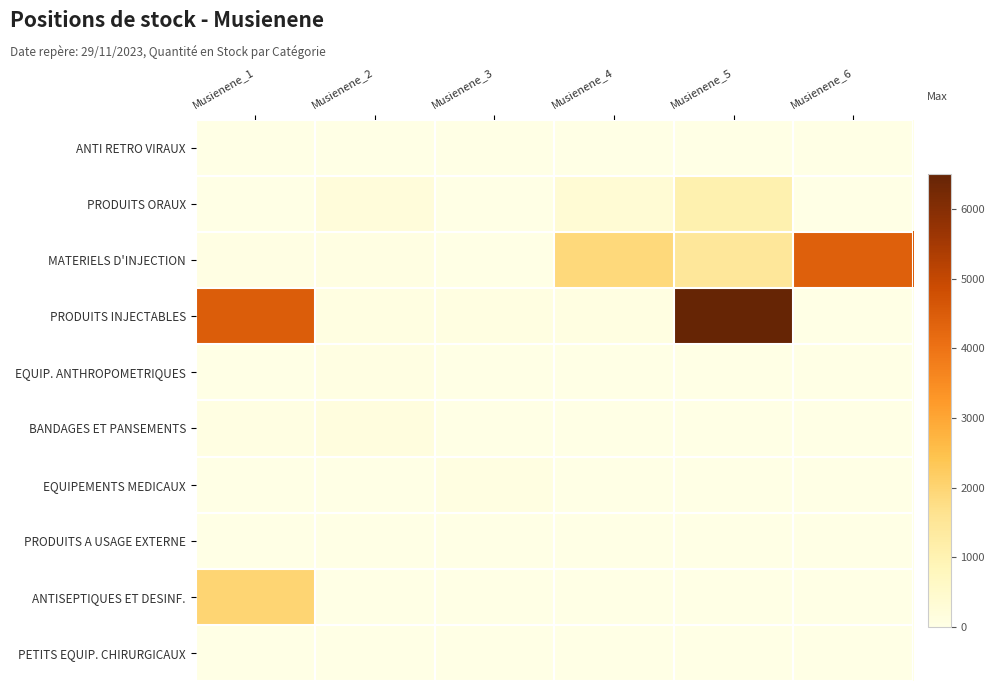

Reading left to right, list all the values displayed in this chart.

ANTI RETRO VIRAUX: Musienene_1=2.0	Musienene_2=0.0	Musienene_3=0.0	Musienene_4=0.0	Musienene_5=0.0	Musienene_6=0.0
PRODUITS ORAUX: Musienene_1=5.0	Musienene_2=213.0	Musienene_3=20.0	Musienene_4=336.0	Musienene_5=1059.1	Musienene_6=4.0
MATERIELS D'INJECTION: Musienene_1=29.1	Musienene_2=67.0	Musienene_3=0.0	Musienene_4=1903.0	Musienene_5=1455.0	Musienene_6=4409.0
PRODUITS INJECTABLES: Musienene_1=4479.9	Musienene_2=100.0	Musienene_3=81.8	Musienene_4=100.0	Musienene_5=6509.0	Musienene_6=0.0
EQUIP. ANTHROPOMETRIQUES: Musienene_1=10.0	Musienene_2=69.0	Musienene_3=0.0	Musienene_4=0.0	Musienene_5=0.0	Musienene_6=0.0
BANDAGES ET PANSEMENTS: Musienene_1=64.0	Musienene_2=130.0	Musienene_3=0.0	Musienene_4=0.0	Musienene_5=0.0	Musienene_6=0.0
EQUIPEMENTS MEDICAUX: Musienene_1=7.0	Musienene_2=25.0	Musienene_3=100.0	Musienene_4=0.0	Musienene_5=0.0	Musienene_6=0.0
PRODUITS A USAGE EXTERNE: Musienene_1=15.0	Musienene_2=0.0	Musienene_3=0.0	Musienene_4=0.0	Musienene_5=0.0	Musienene_6=0.0
ANTISEPTIQUES ET DESINF.: Musienene_1=2000.0	Musienene_2=0.0	Musienene_3=0.0	Musienene_4=0.0	Musienene_5=0.0	Musienene_6=0.0
PETITS EQUIP. CHIRURGICAUX: Musienene_1=5.0	Musienene_2=12.0	Musienene_3=1.0	Musienene_4=0.0	Musienene_5=0.0	Musienene_6=0.0